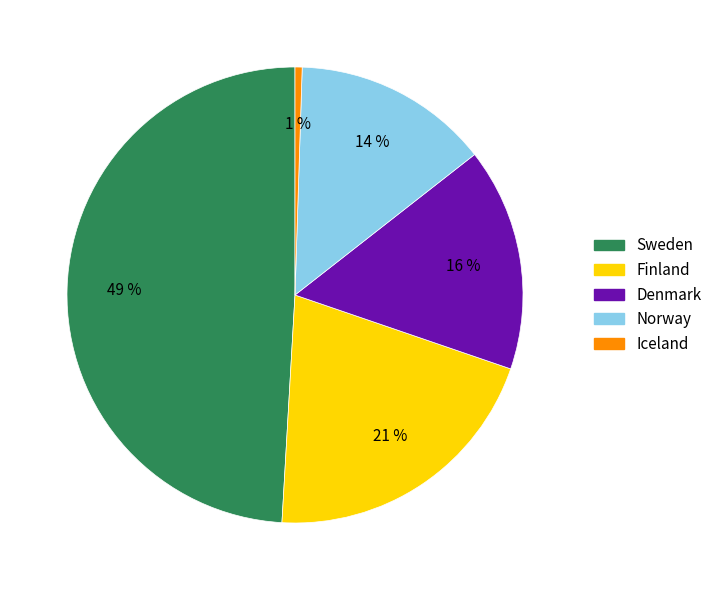

Is the sum of Sweden and Denmark greater than half?

Yes